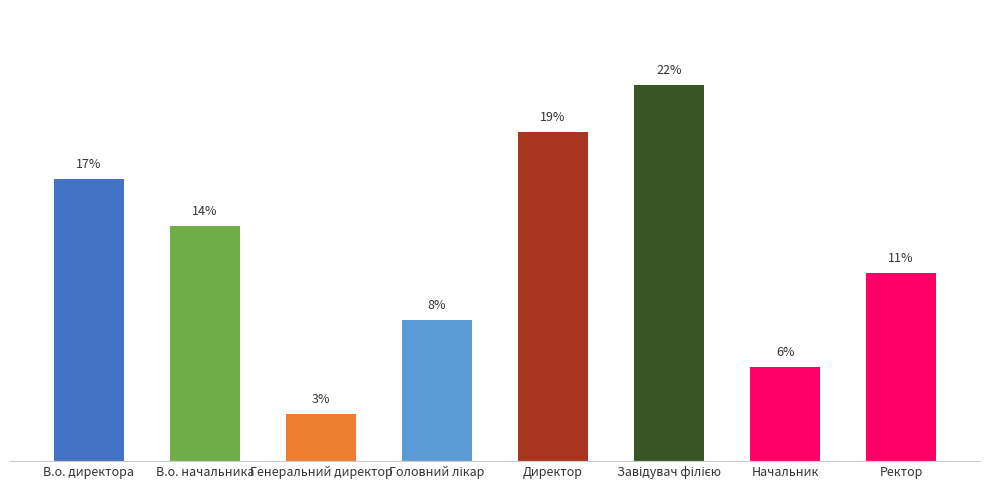

Reading left to right, transcribe all the data shown in this chart.

16.7	13.9	2.8	8.3	19.4	22.2	5.6	11.1